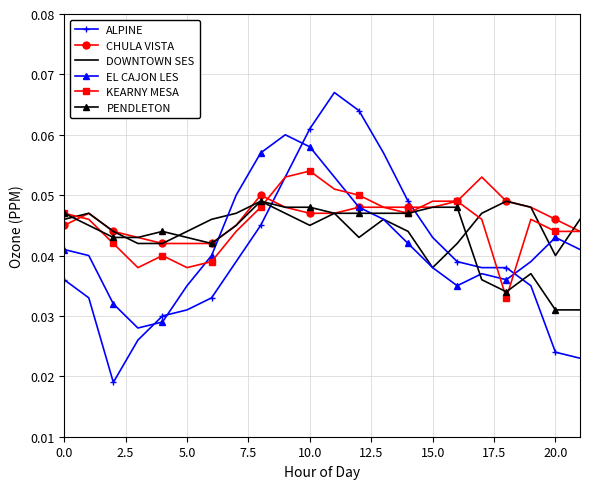

Which series has the widest spread of values?

ALPINE